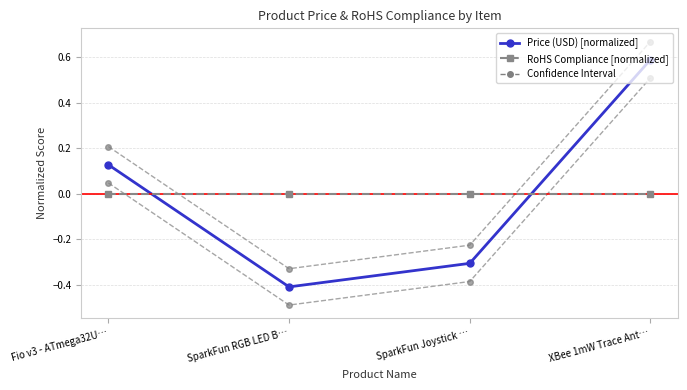

How many interior local valleys does the Price (USD) [normalized] series have?

1